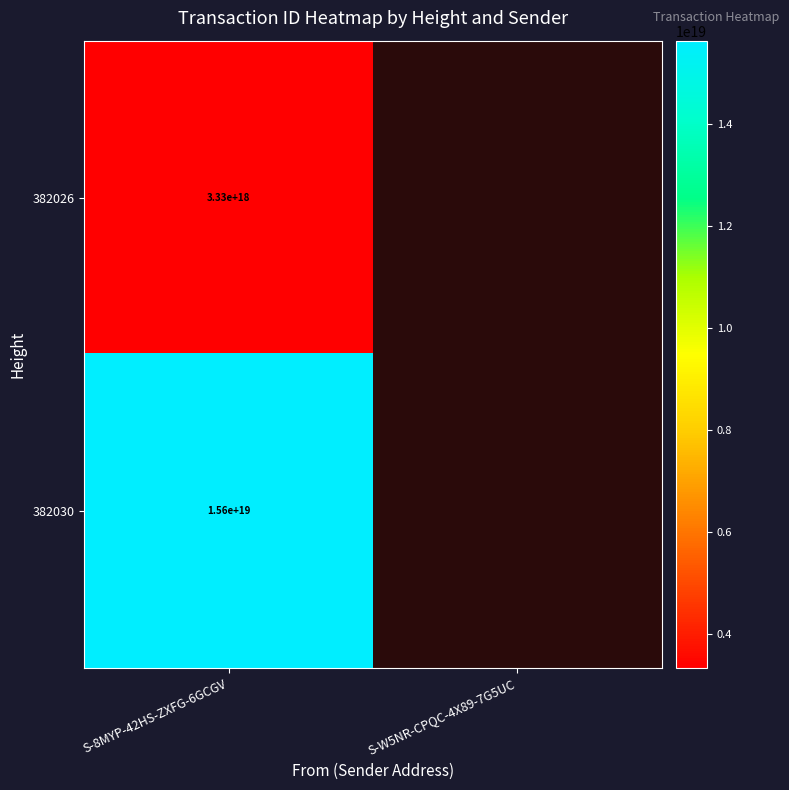

How many categories are shown in the chart?

2